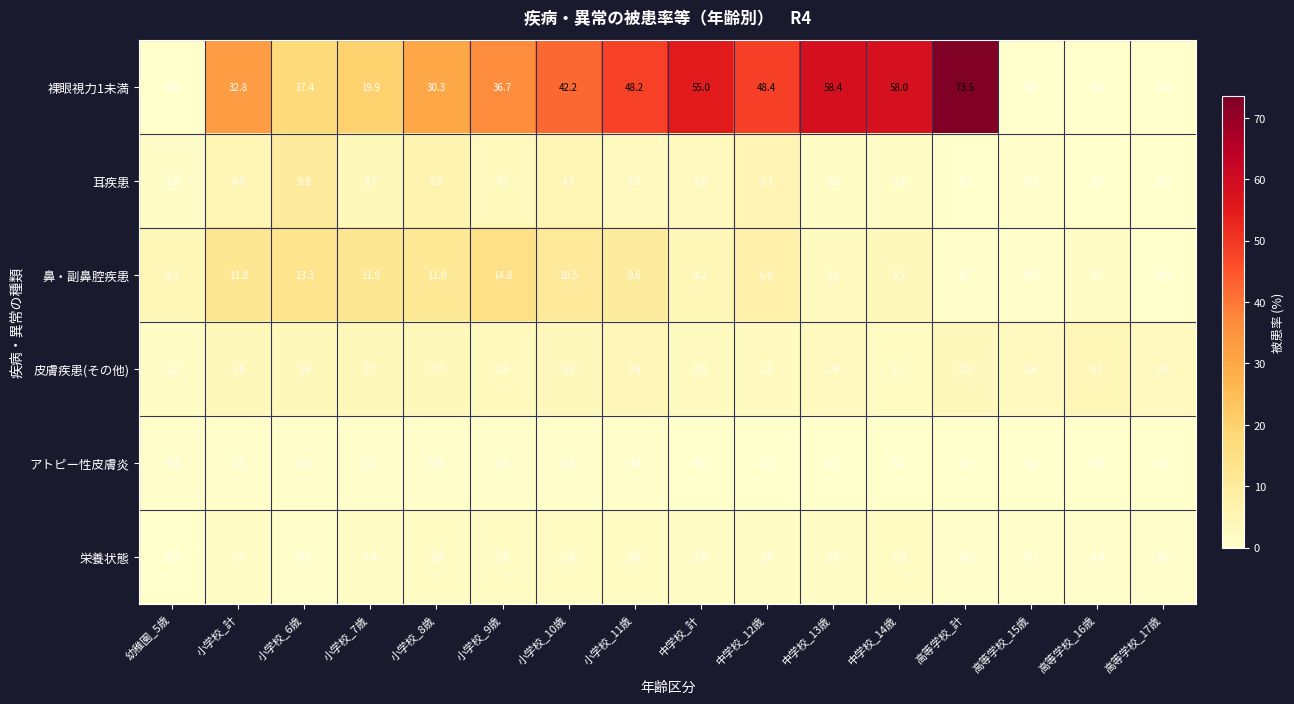

At 小学校_8歳, list the series in order from smallest to largest.

アトピー性皮膚炎, 栄養状態, 皮膚疾患(その他), 耳疾患, 鼻・副鼻腔疾患, 裸眼視力1未満